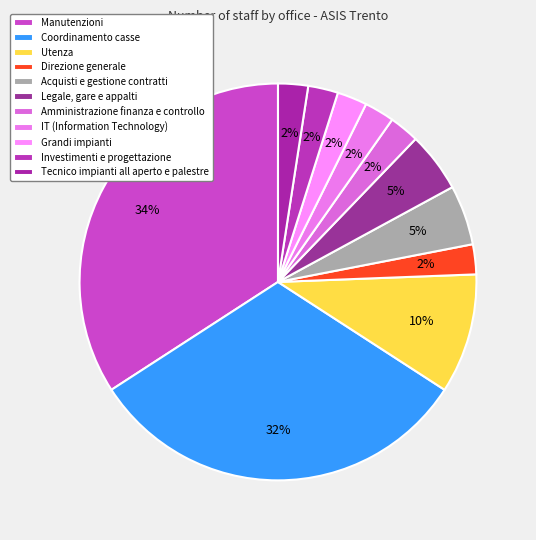

How many slices are in this pie chart?

11